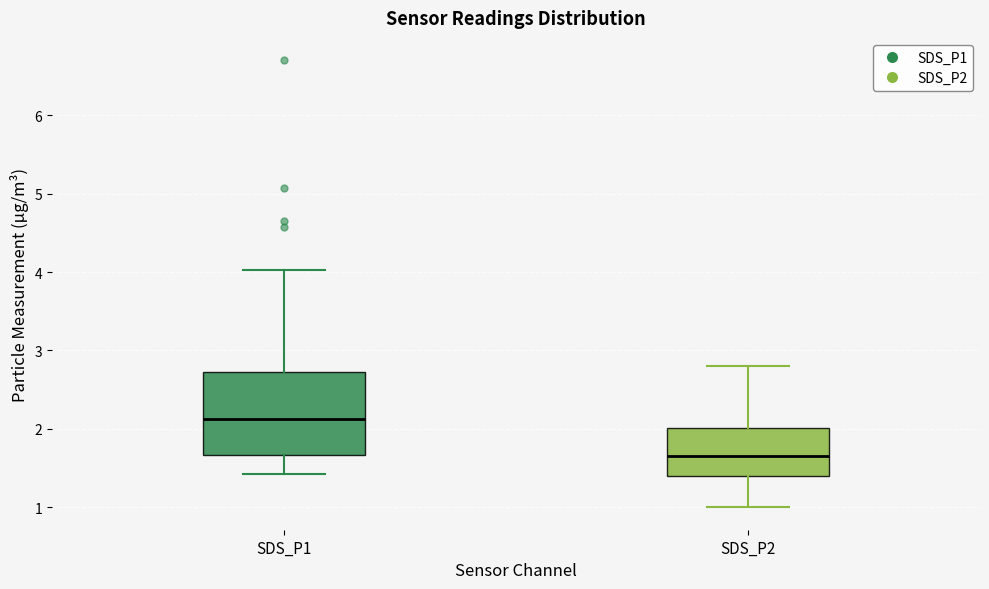

Reading left to right, transcribe this box plot: for each box, give where its median line is, the range the box spans, and where its two whiskers end, as read against the y-axis. The values are not printed on the chart, so give them approximately, as read against the axis.

SDS_P1: median 2.1, box 1.7 to 2.7, whiskers 1.4 to 4.0
SDS_P2: median 1.7, box 1.4 to 2.0, whiskers 1.0 to 2.8